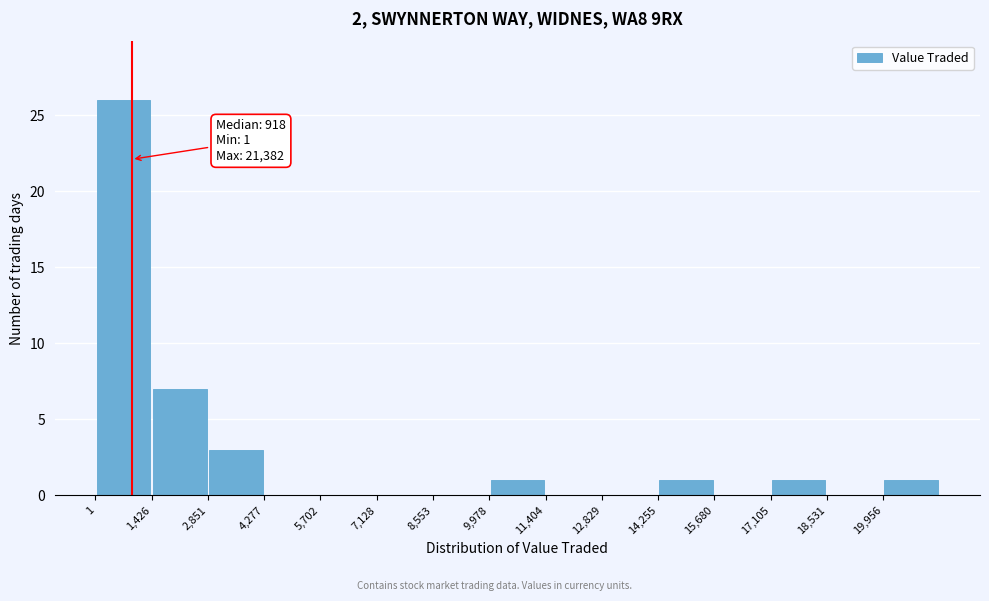

Over which range of the x-axis is the bar tallest?

0 to 1400